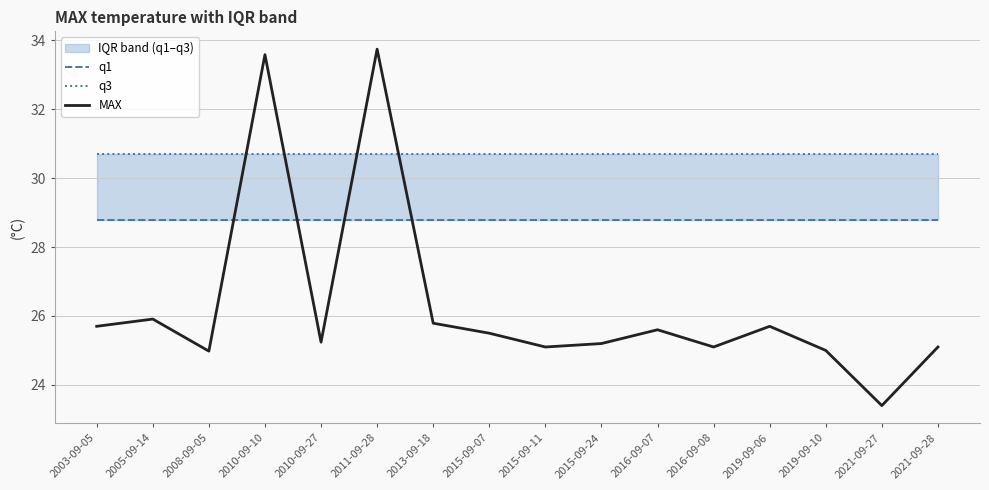

What is the label of the 11th point from the right?

2011-09-28